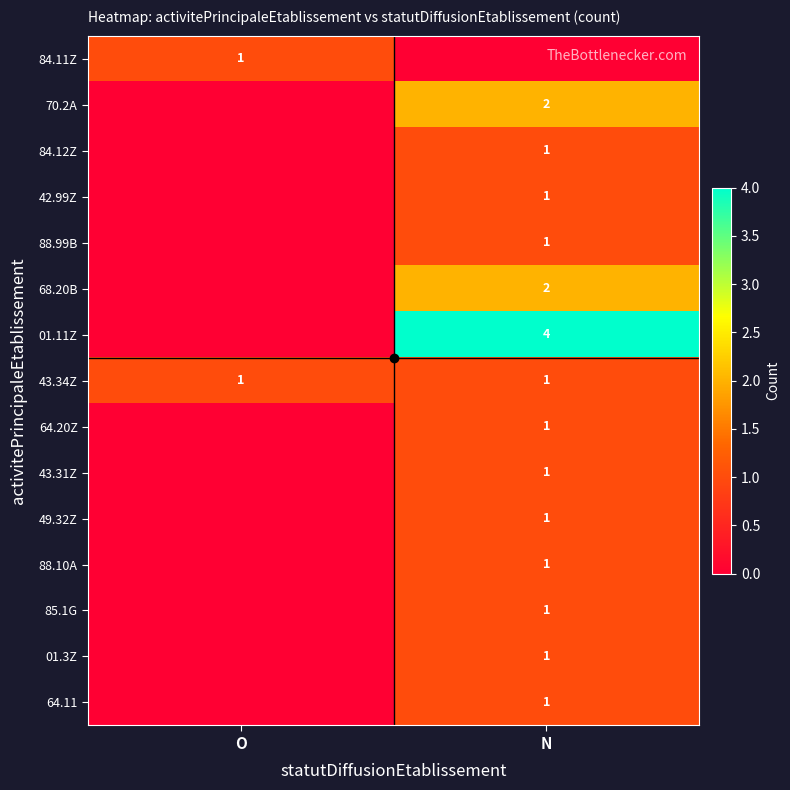

How many data points in 68.20B are less than 2?

1